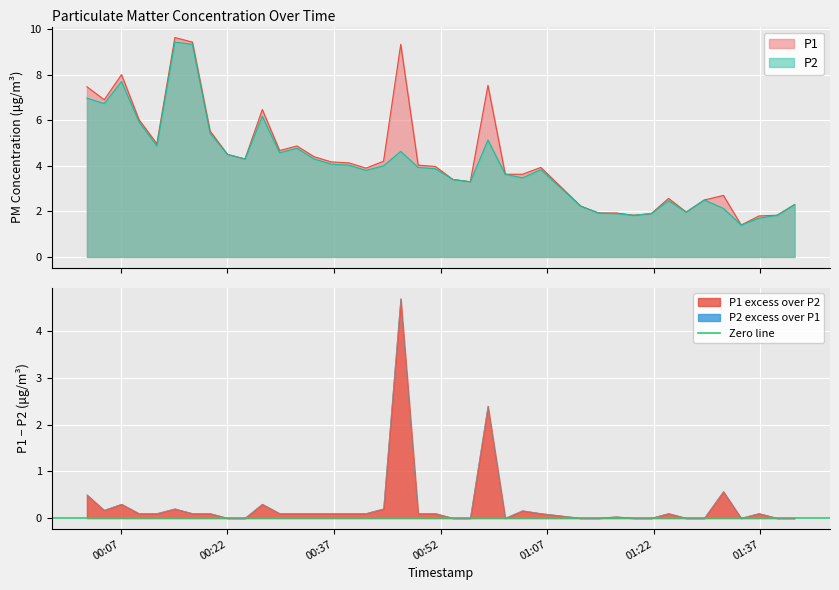

In P1, how many points are higher than both neighbors (excluding endpoints)?

9